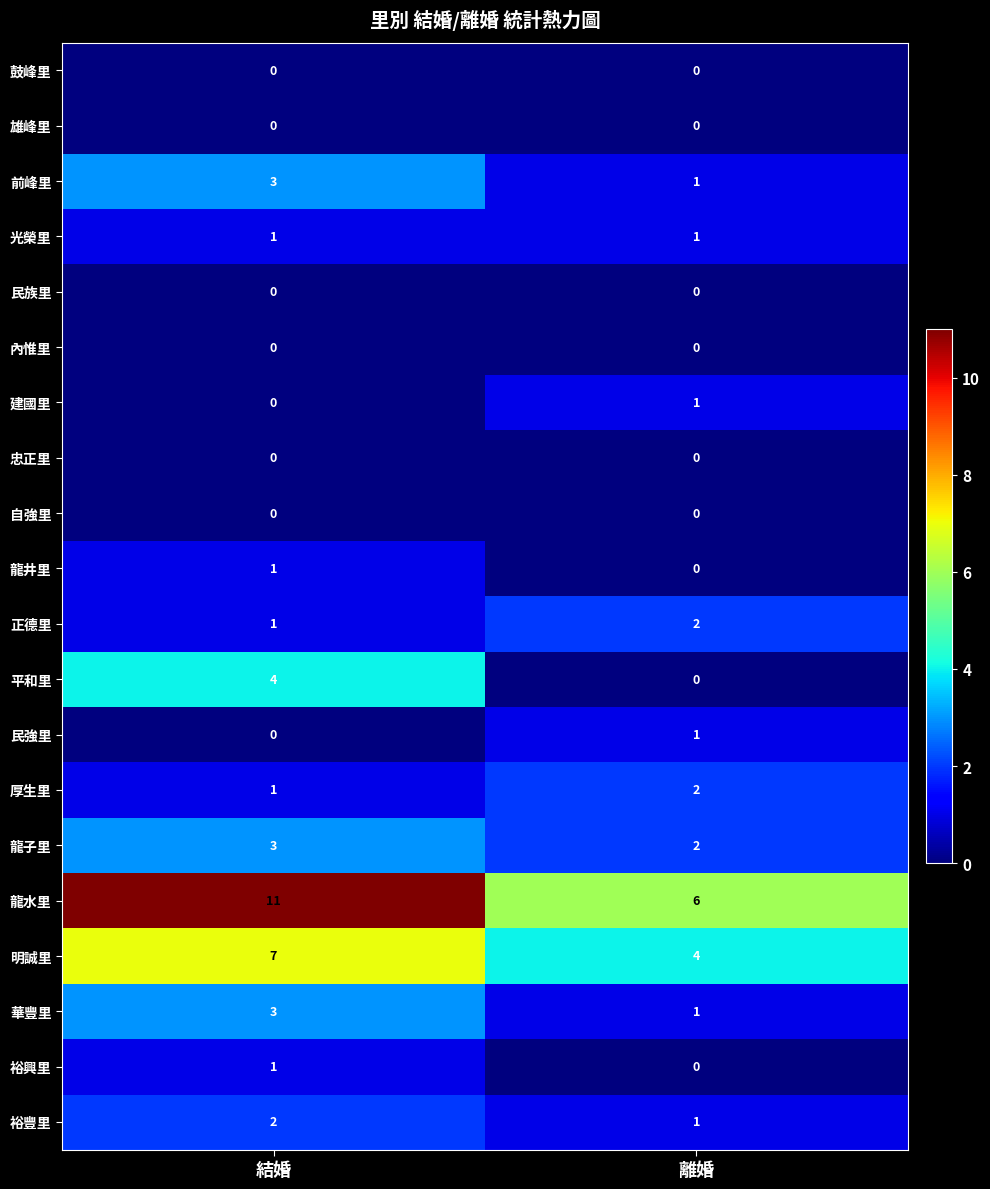

At which category is the sum across all series the highest?

結婚